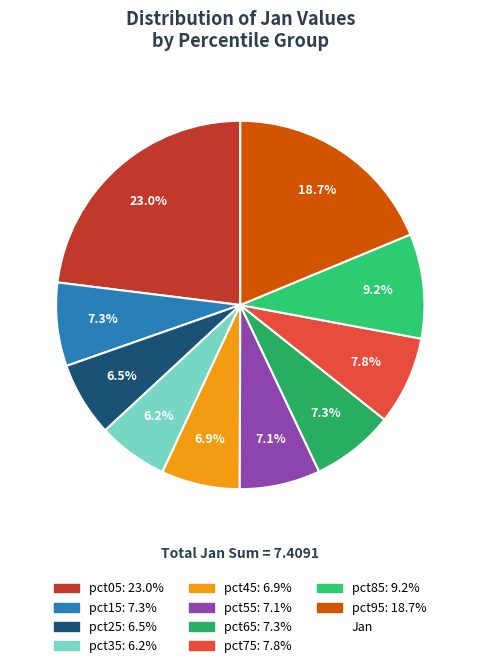

Count the number of slices in the pie.

10